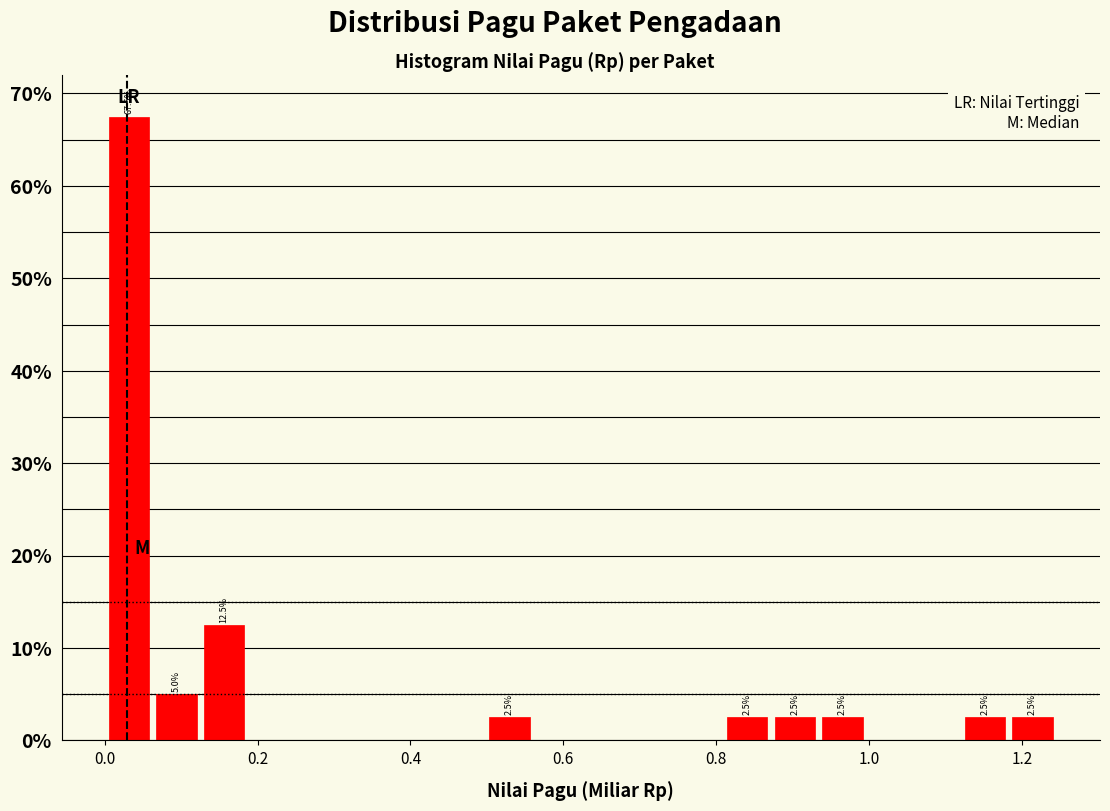

Around what value on the x-axis is the tallest bar? Give the approximate position of its centre, as read against the axis.

0.04